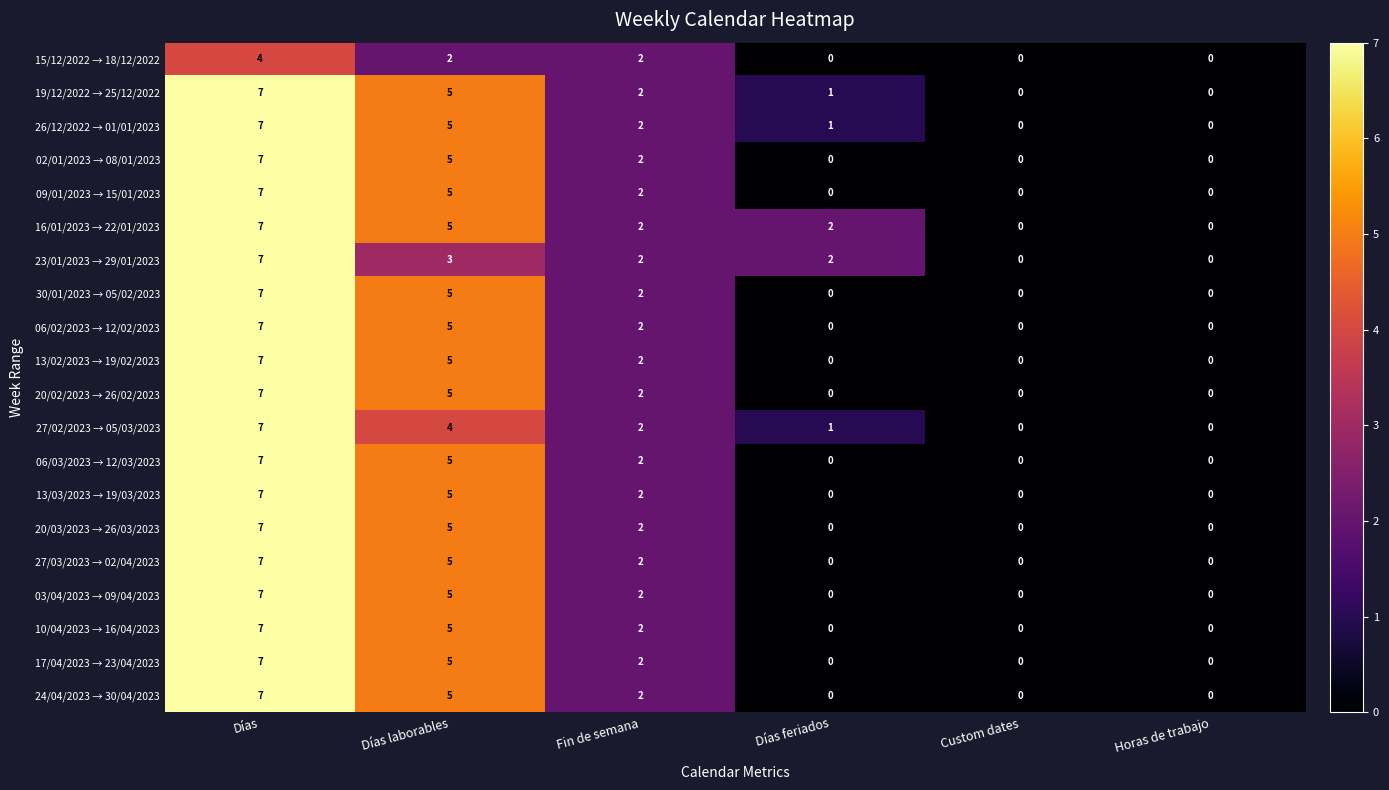

What is the greatest value displayed?

7